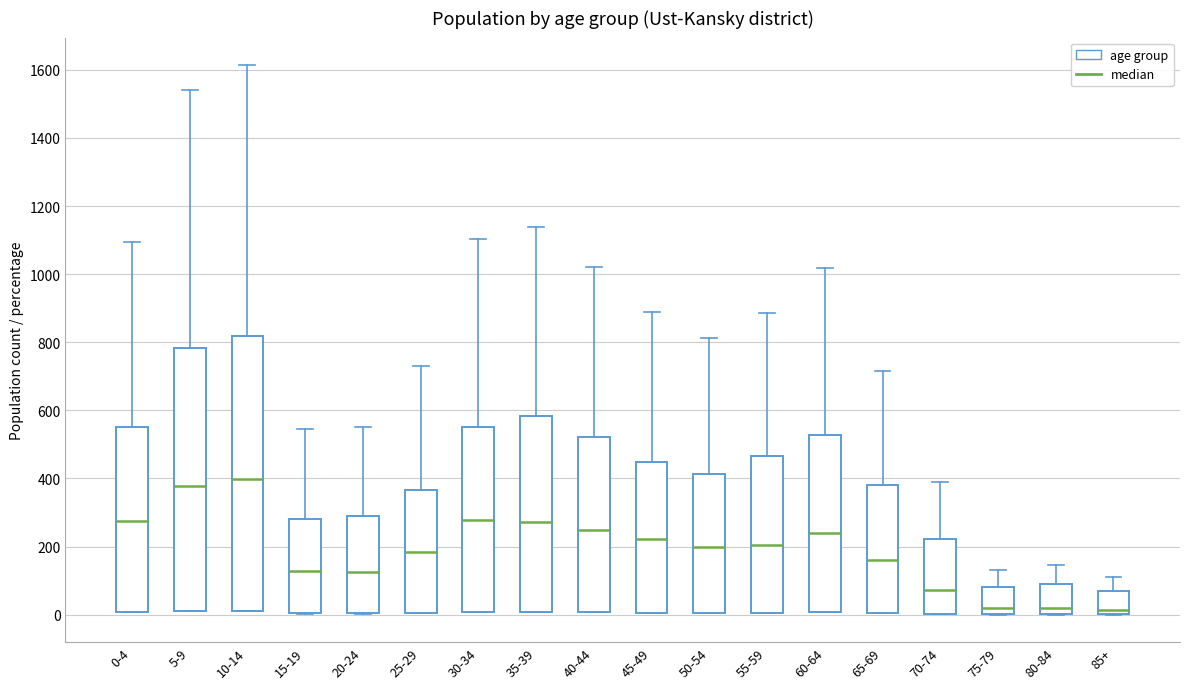

Where is the lower edge of the box for 30-34 on the y-axis? The values are not printed on the chart, so give them approximately, as read against the axis.

0